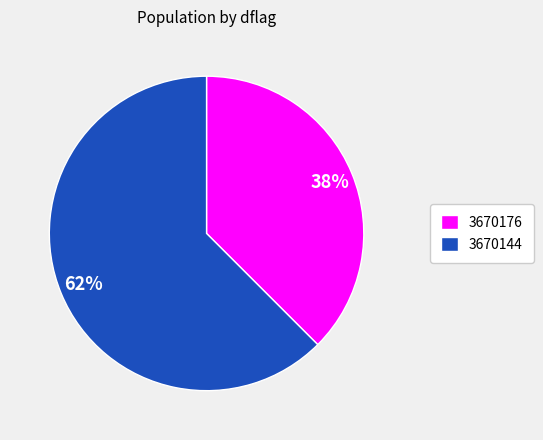

Between 3670144 and 3670176, which is larger?

3670144